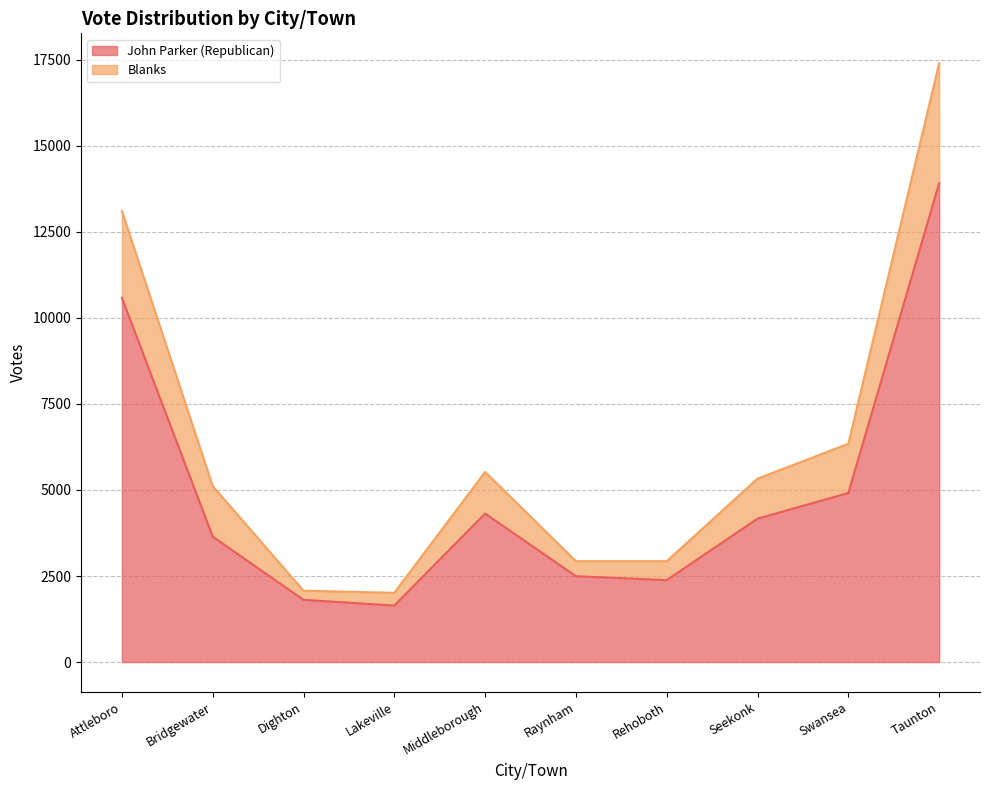

What is the average value of the John Parker (Republican) series?

4987